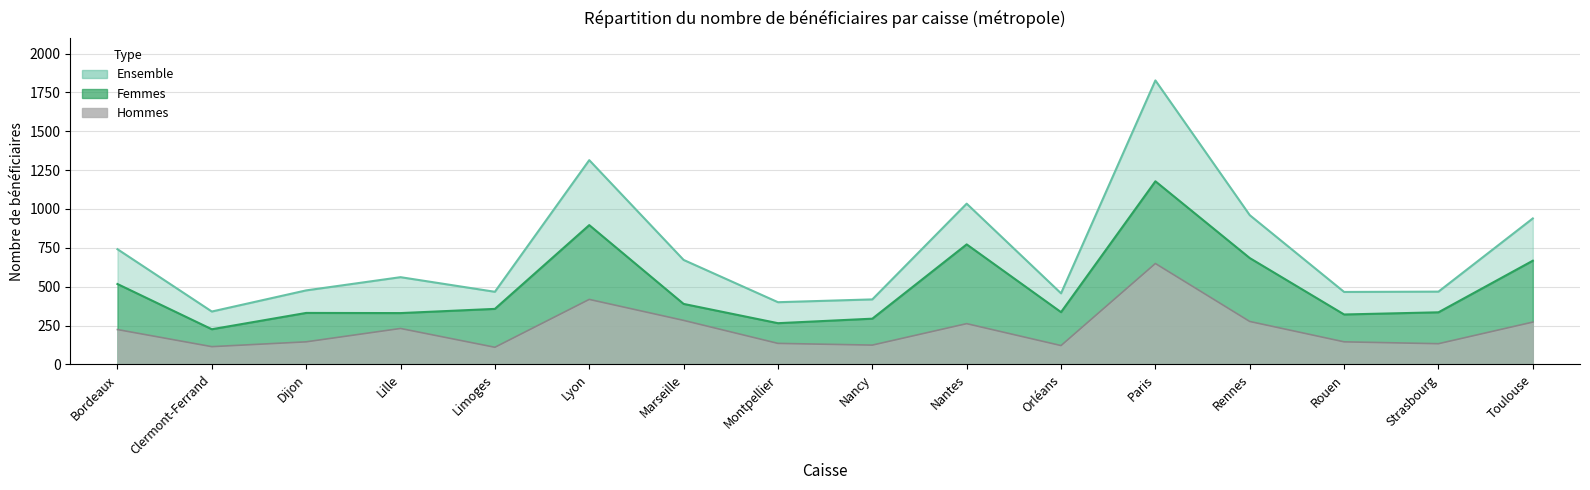

Which category has the lowest value in the Ensemble series?

Clermont-Ferrand